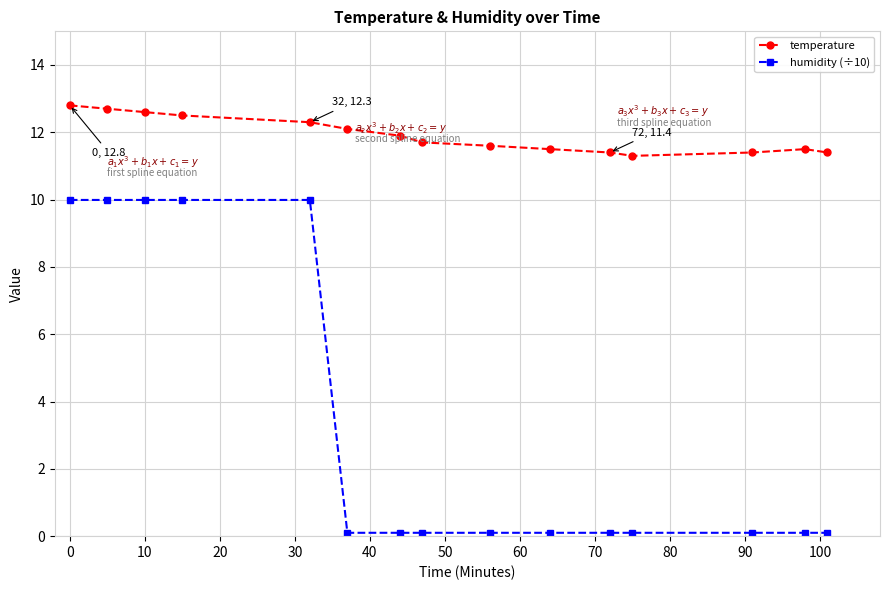

True or false: humidity (÷10) and temperature cross at least once.

False